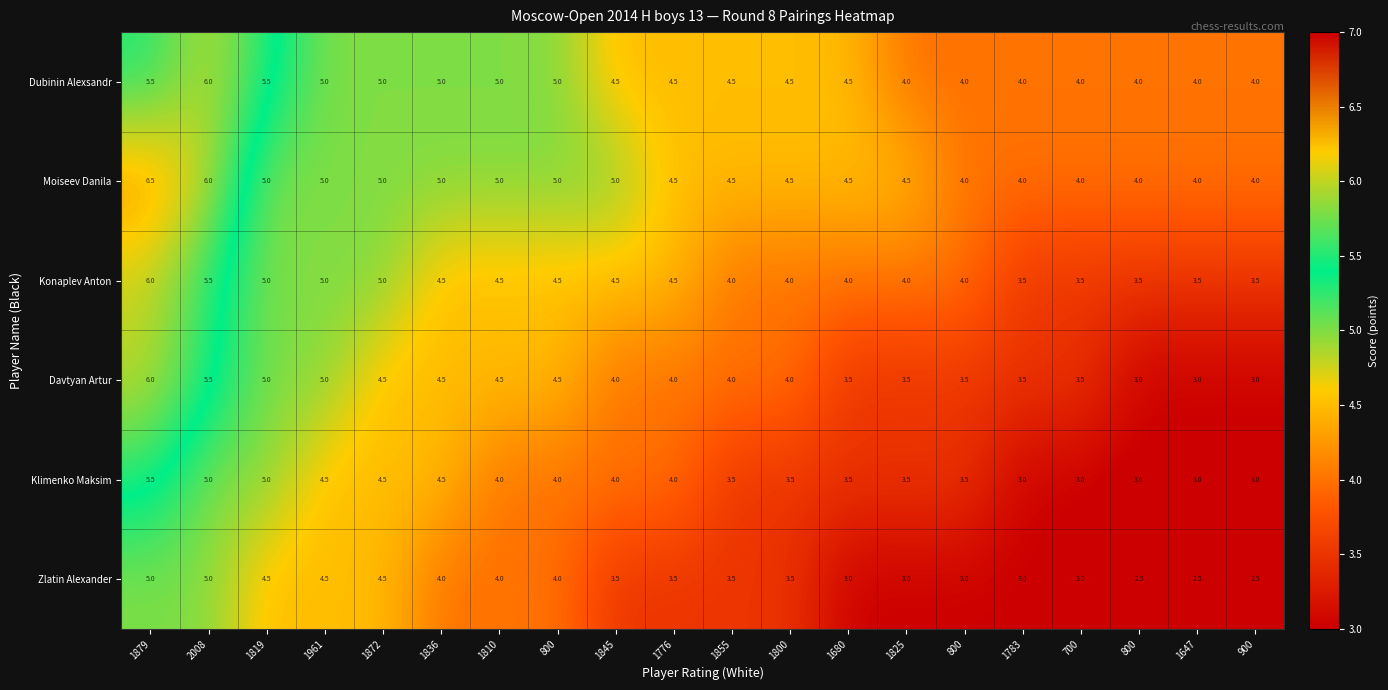

What is the minimum value shown in the chart?

2.5